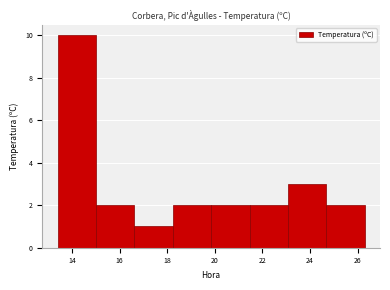

Which range on the x-axis has the tallest bar?

13.4 to 15.0